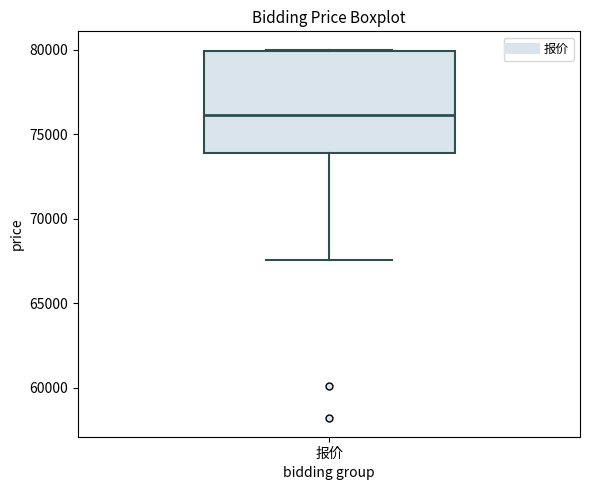

Read this box plot against the y-axis: the position of the median line, the range covered by the box, and the ends of both whiskers. The values are not printed on the chart, so give them approximately, as read against the axis.

median 76000, box 74000 to 80000, whiskers 67500 to 80000